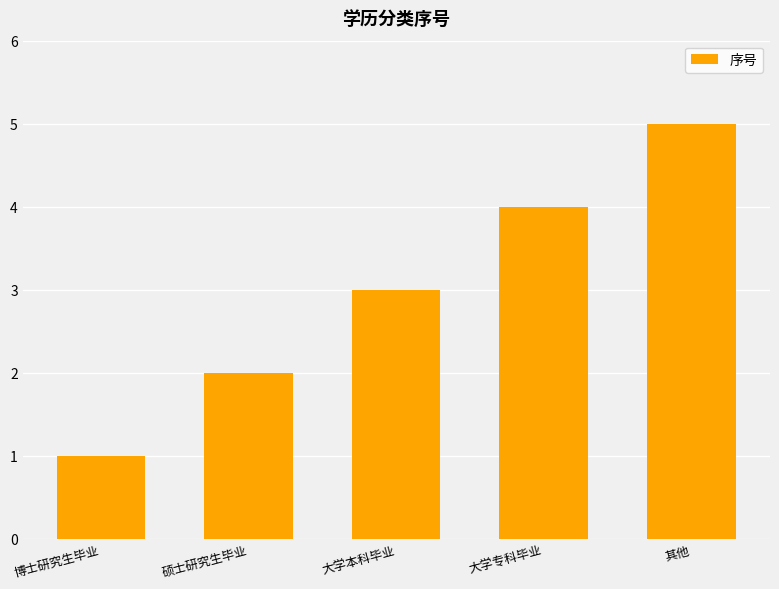

How many data points does each series have?

5